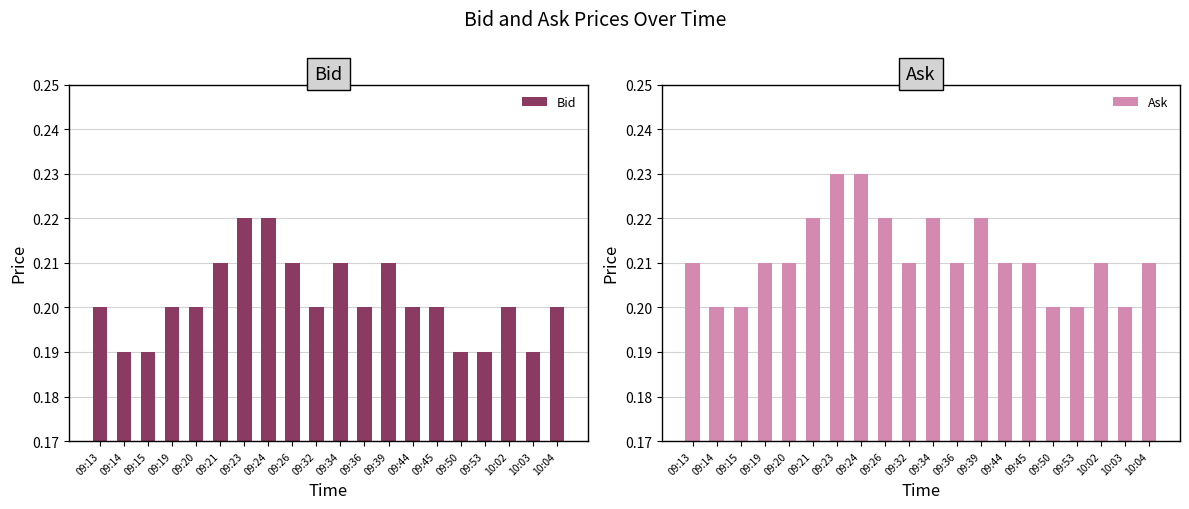

What is the label of the 2nd bar from the left?

09:14